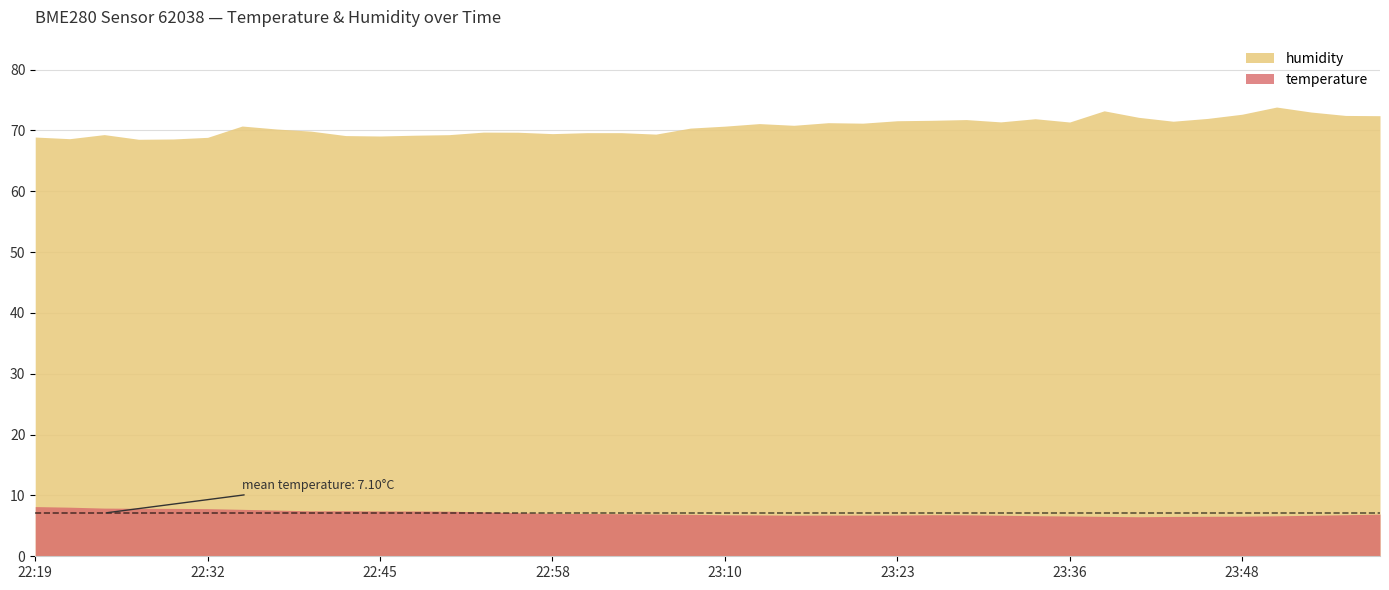

How many distinct data groups are displayed?

2